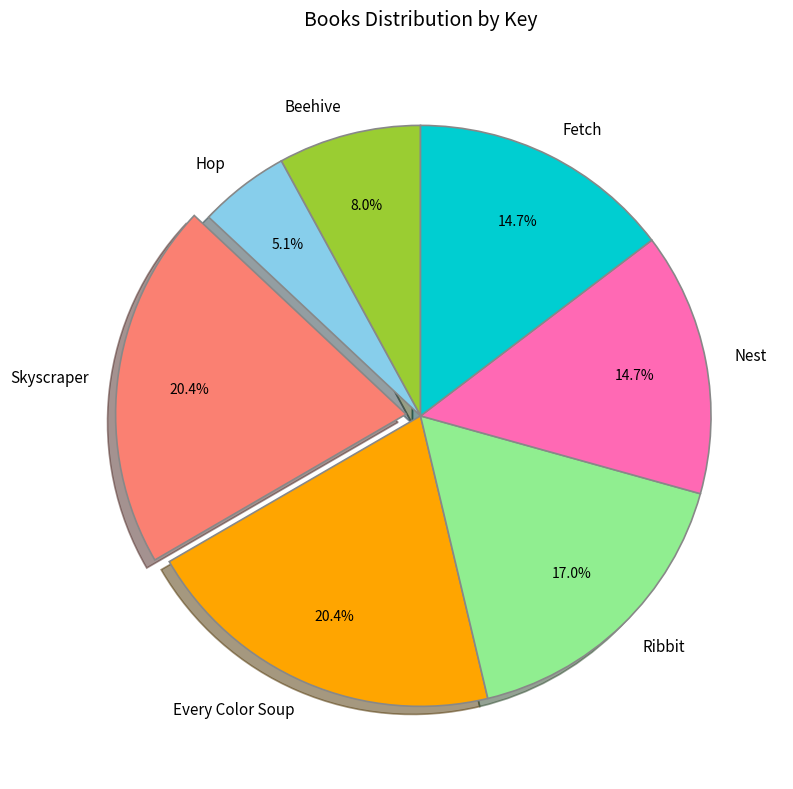

What is the ratio of the value at Every Color Soup to the value at Beehive?

2.6